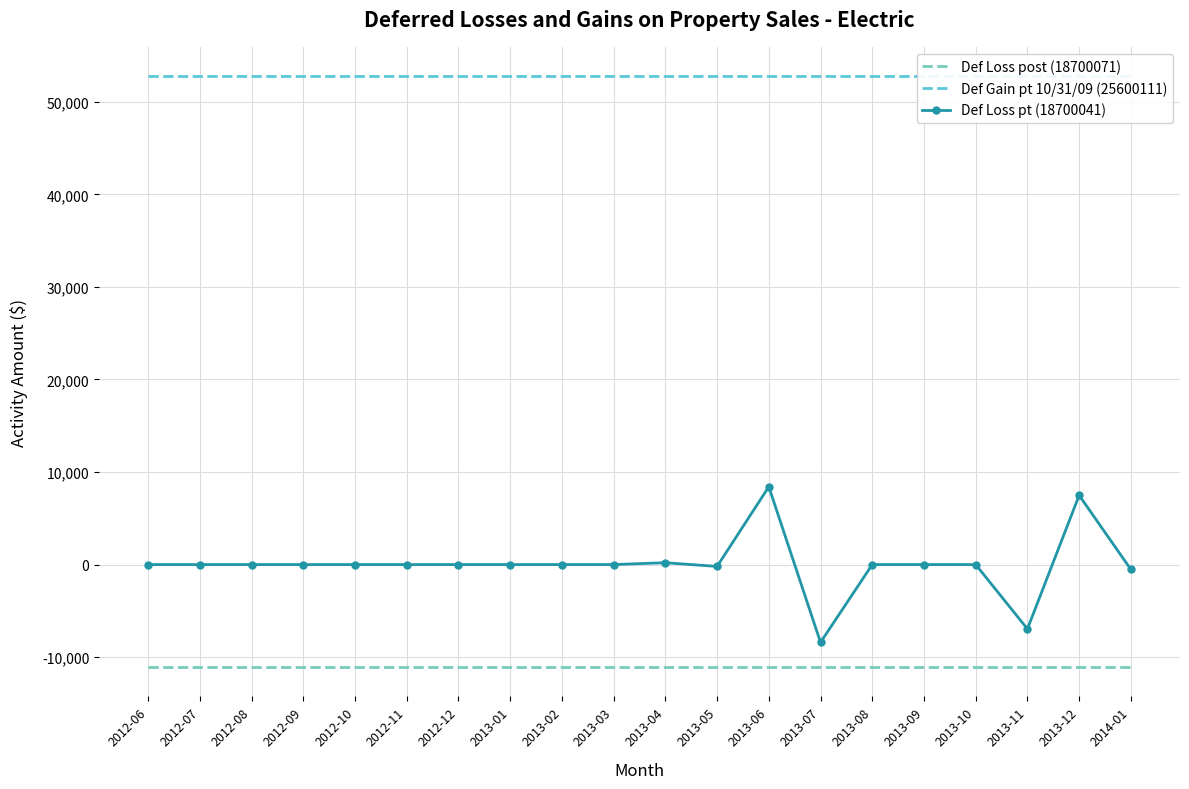

Between 2012-07 and 2012-09, which series saw the biggest shift?

Def Loss post (18700071)